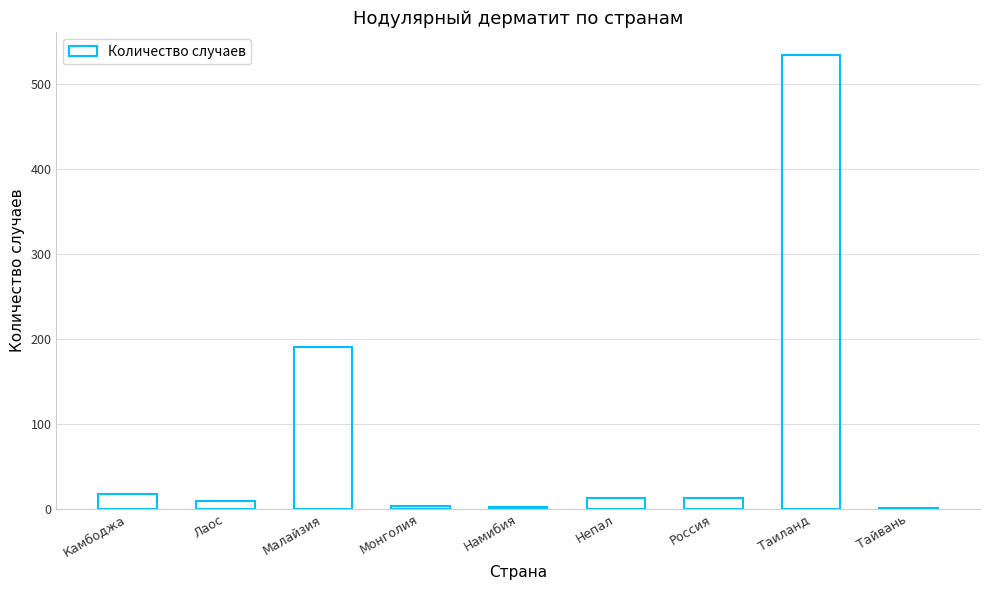

Approximately how many times larger is the value at Россия compared to Непал?

1.0